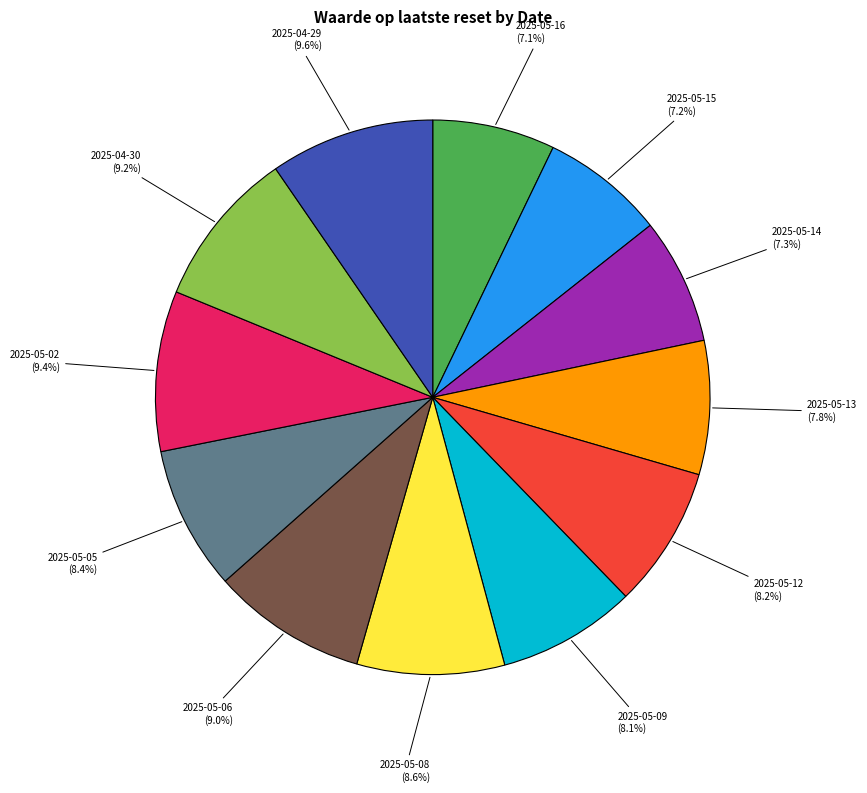

Does 2025-05-16 (7.1%) represent more than half of the total?

No